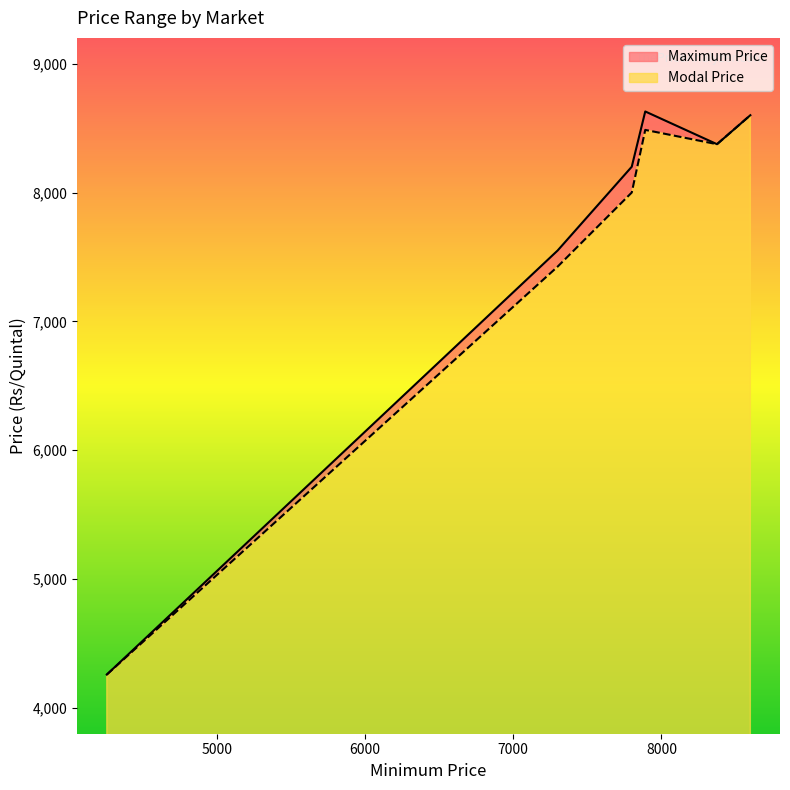

True or false: Maximum Price has more than 0 points higher than both neighbors.

True